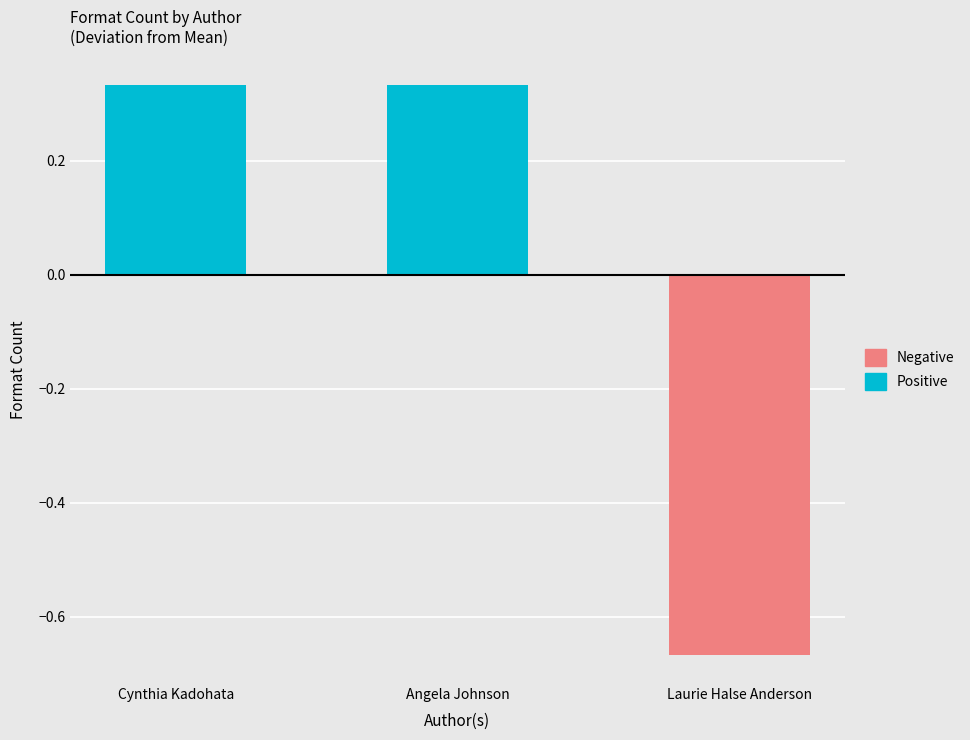

Where is Positive nearest to the value 0?

Laurie Halse Anderson